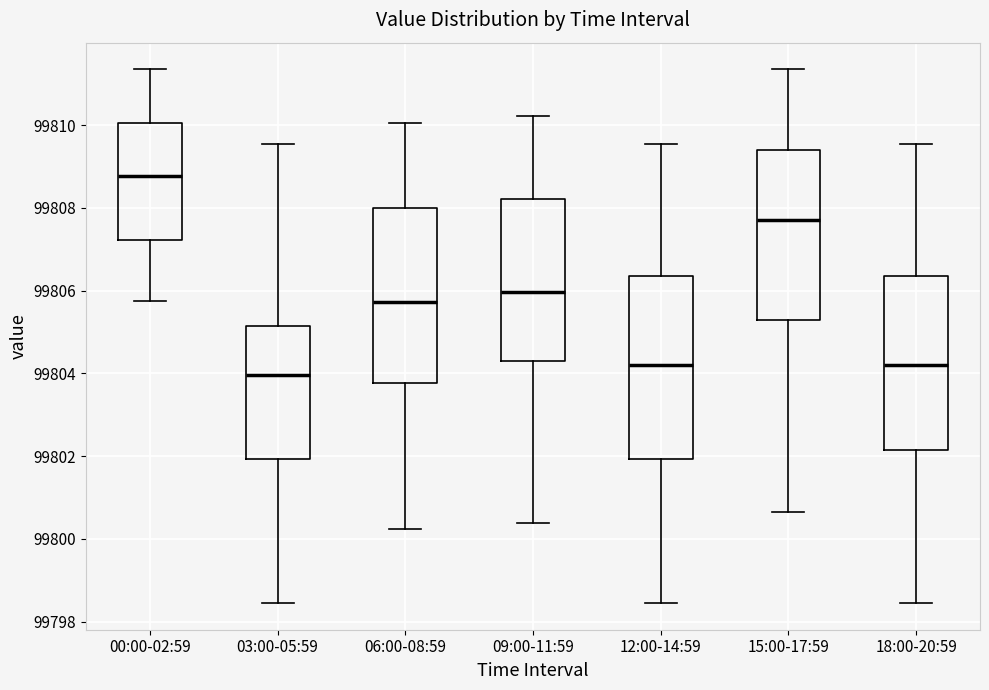

Which box has the highest median line?

00:00-02:59